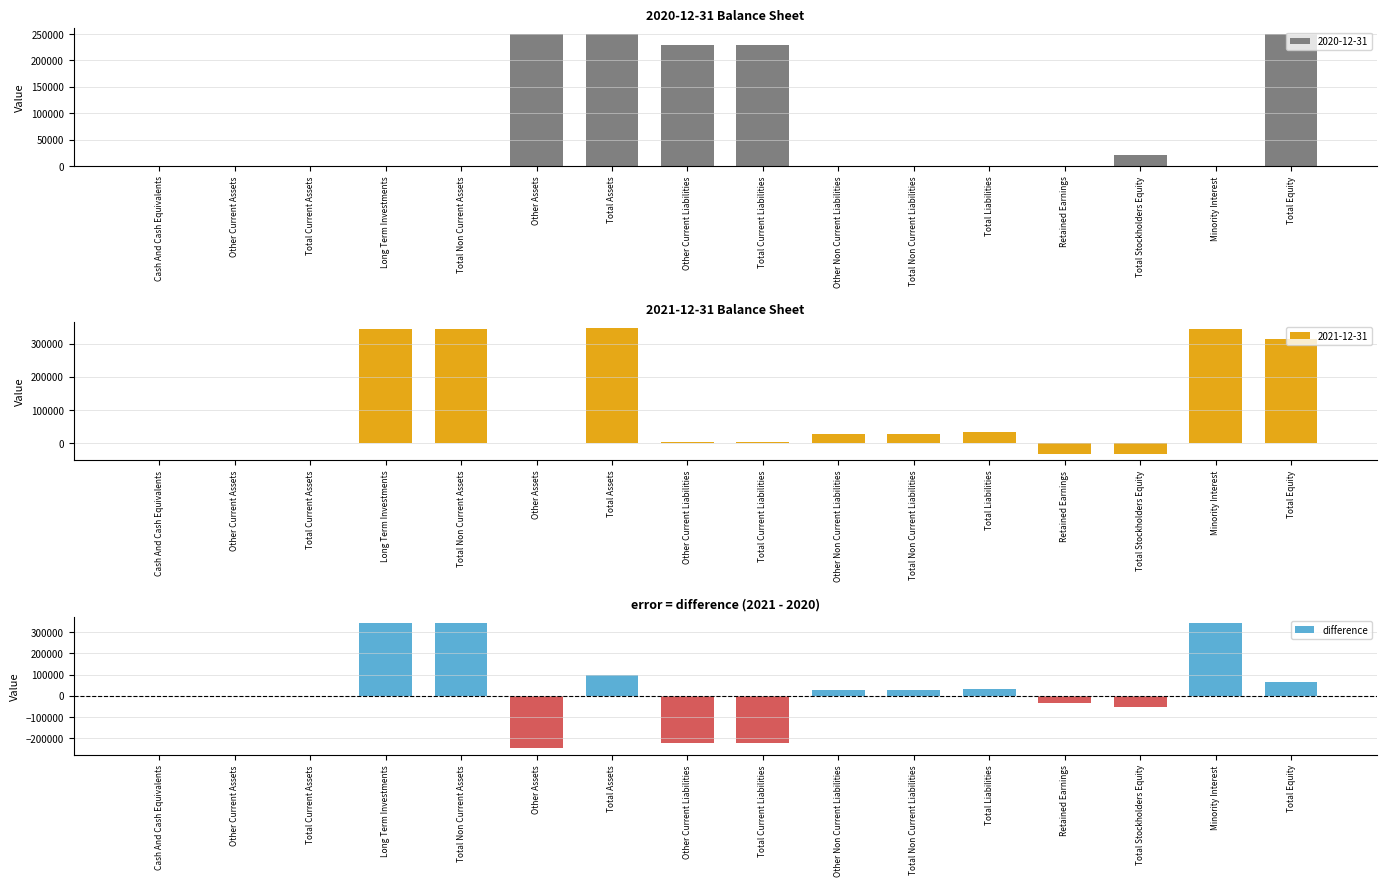

Rank the series by their maximum value, from lowest to highest.

2020-12-31, 2021-12-31